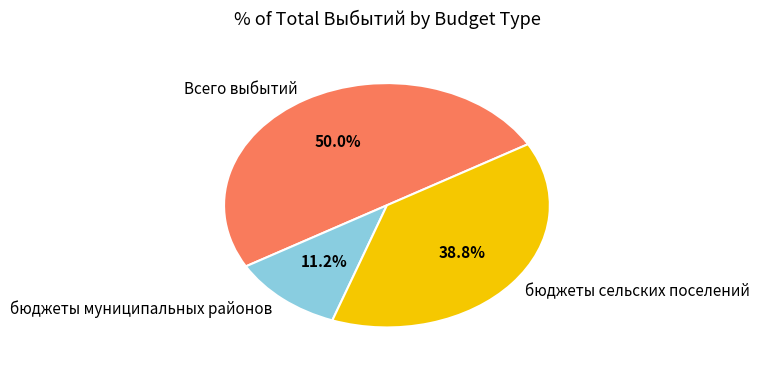

Does бюджеты муниципальных районов account for over 50% of the chart?

No